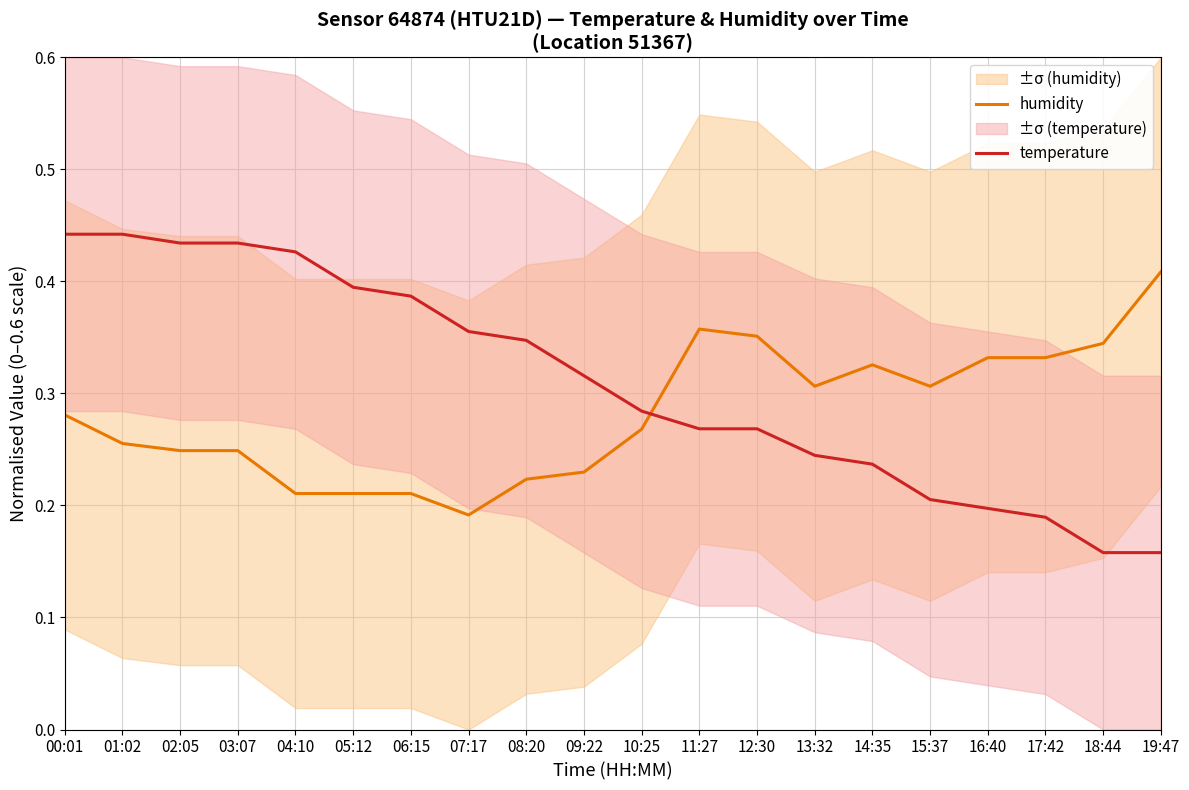

At which label is humidity closest to 0?

07:17